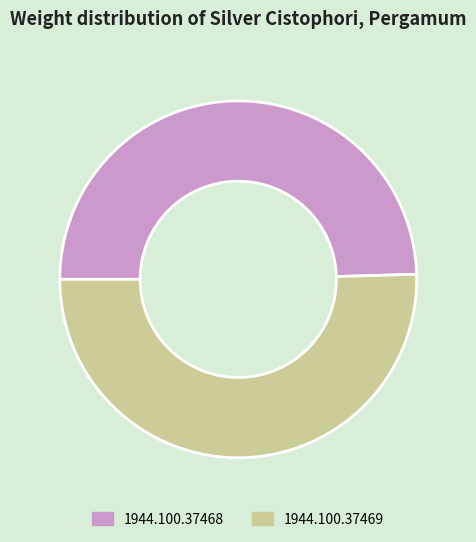

Combined, do 1944.100.37468 and 1944.100.37469 account for over 50%?

Yes